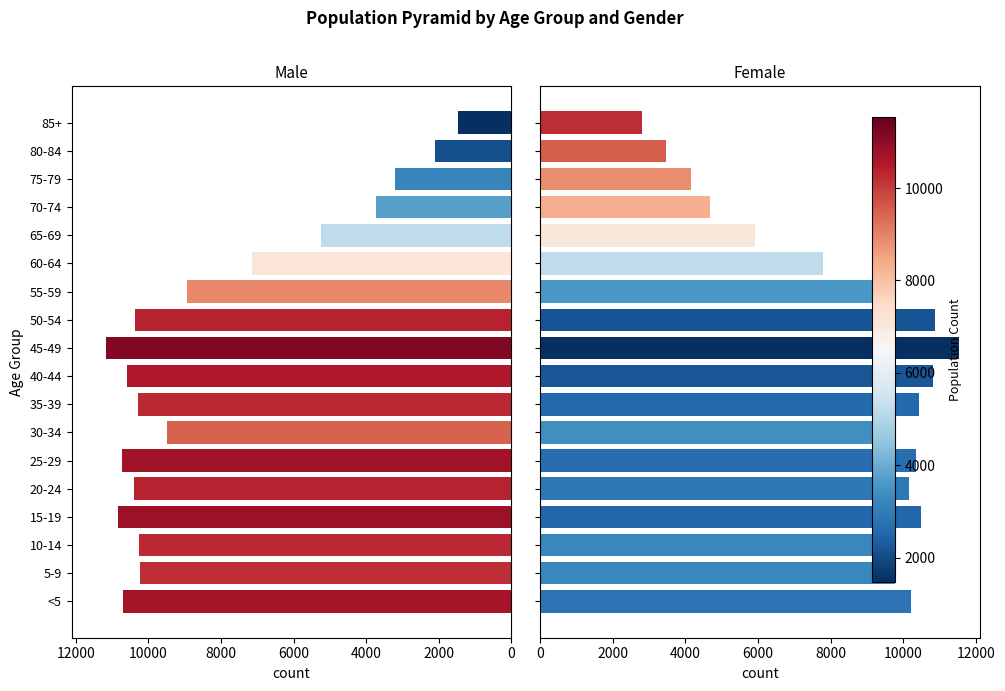

How many data points in female are above 9788?

8